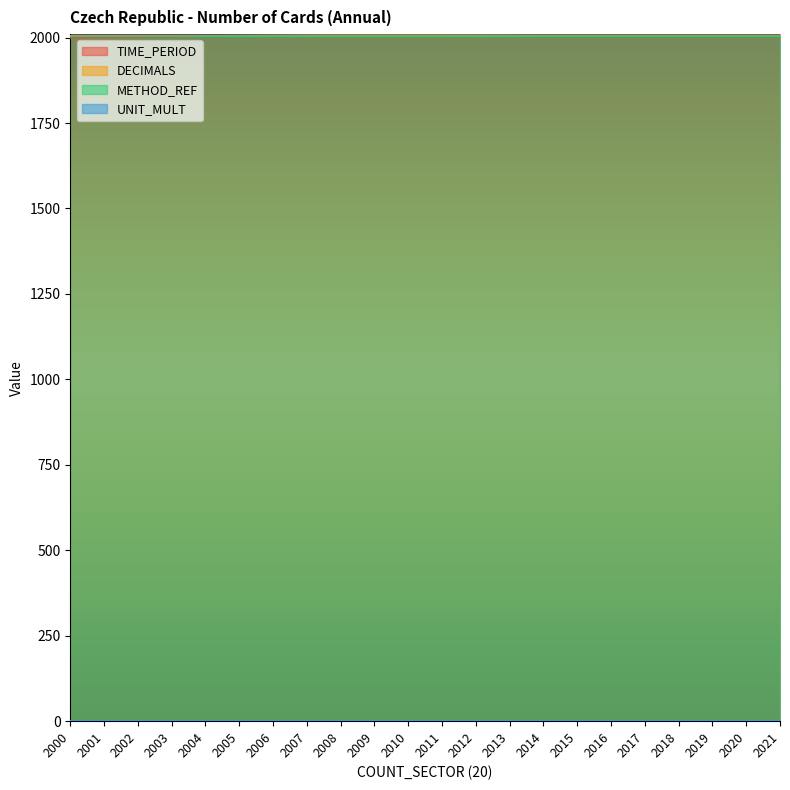

Where is TIME_PERIOD nearest to the value 2010?

2010